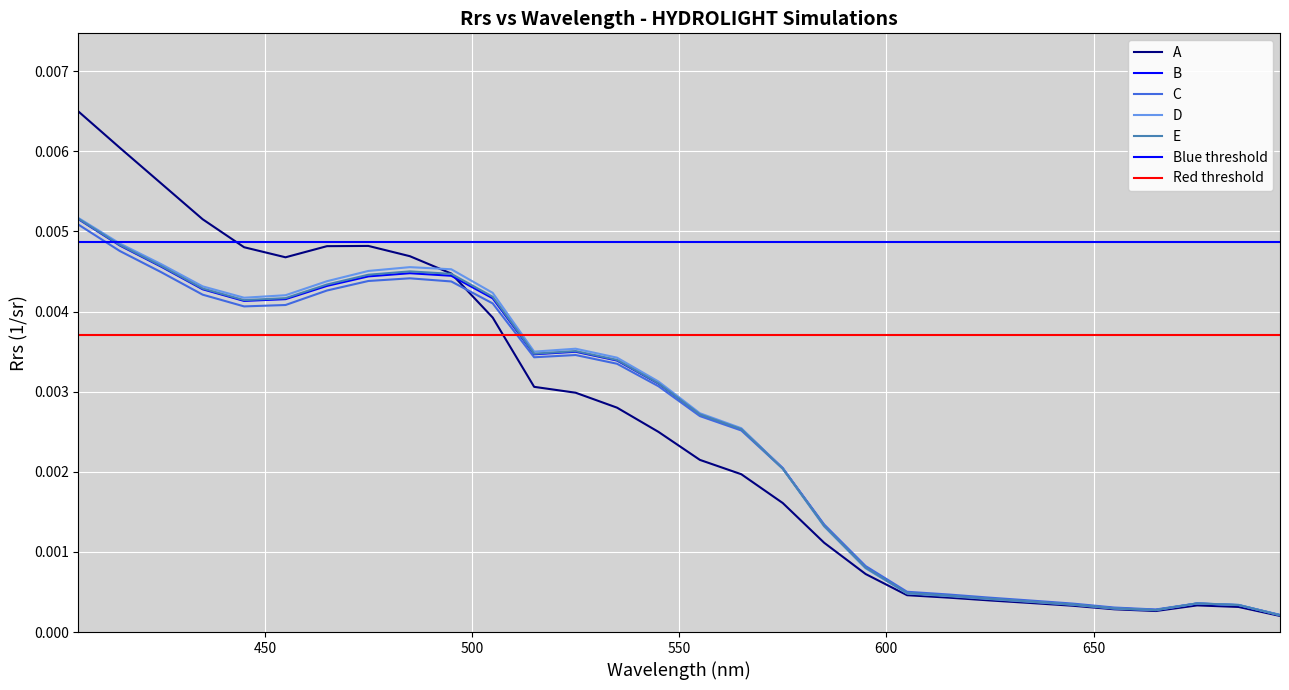

How many lines are shown in the chart?

5